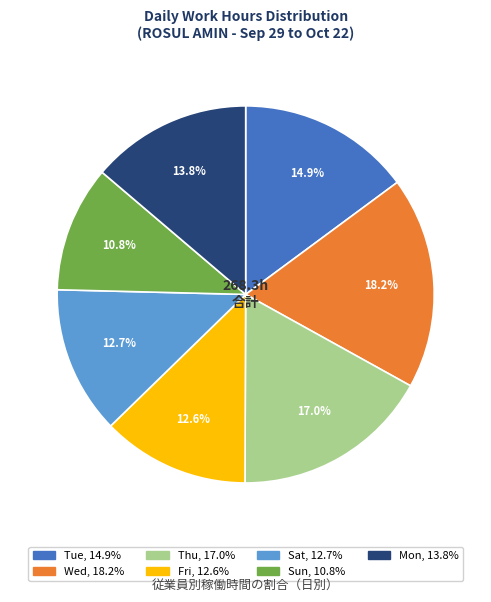

Does any single category account for the majority?

No